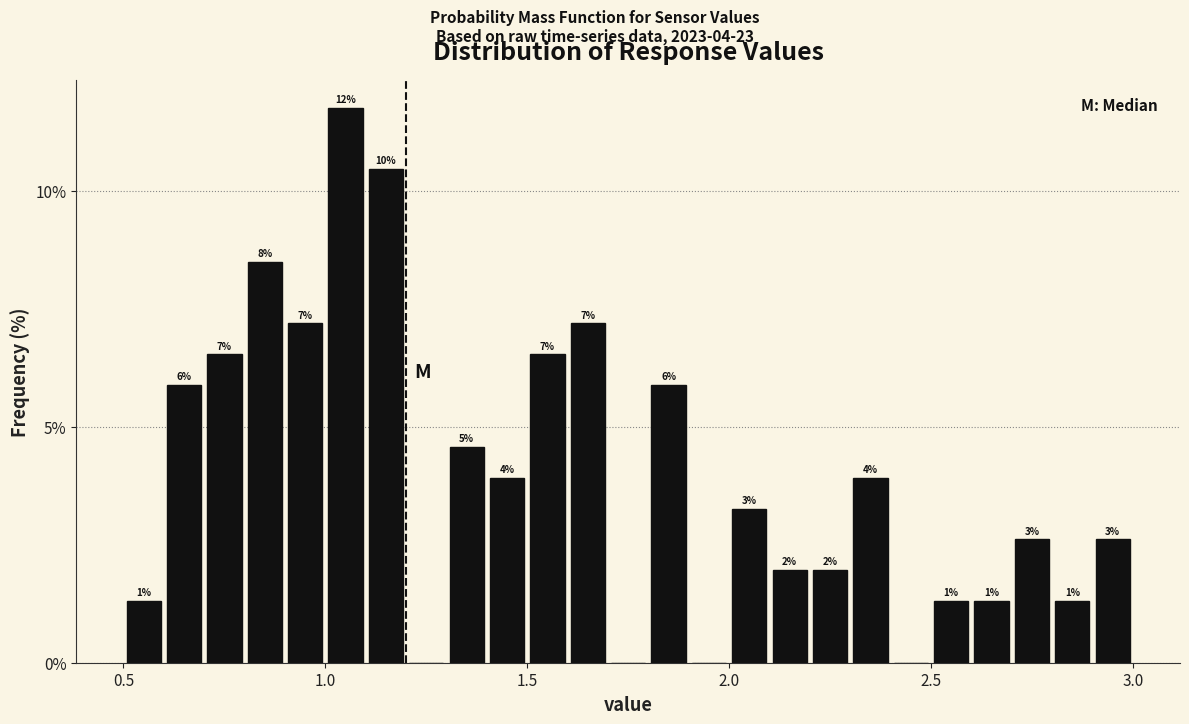

Read against the x-axis, roughly where is the centre of the tallest bar?

1.05